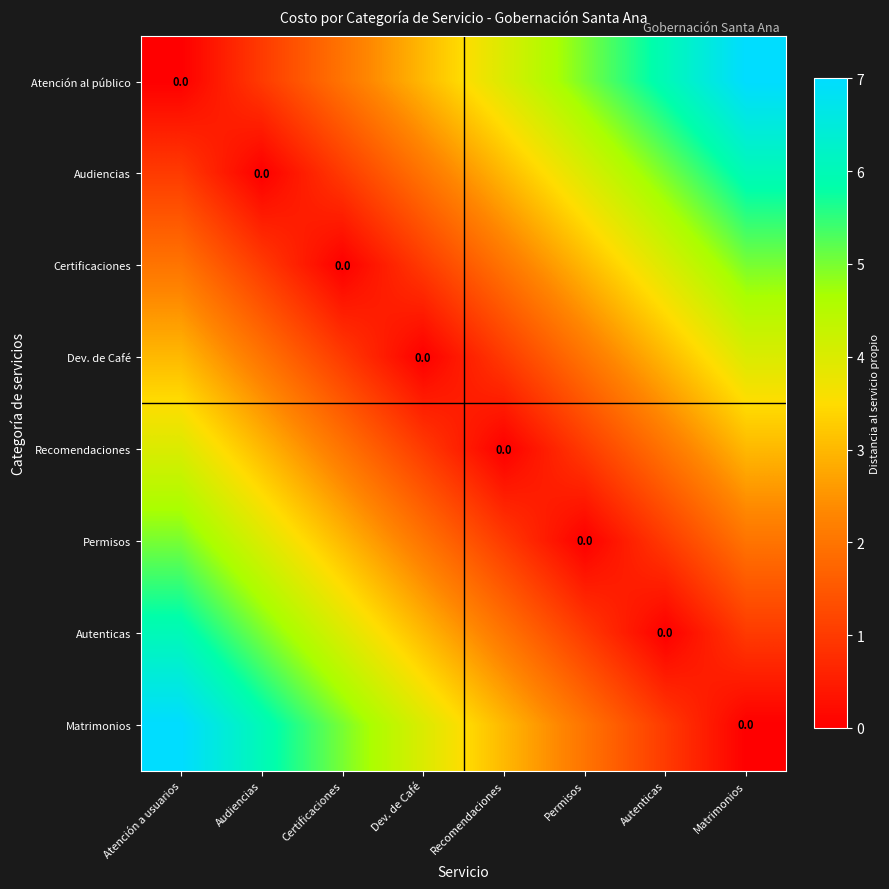

True or false: Audiencias has a value of 5 at Autenticas.

True